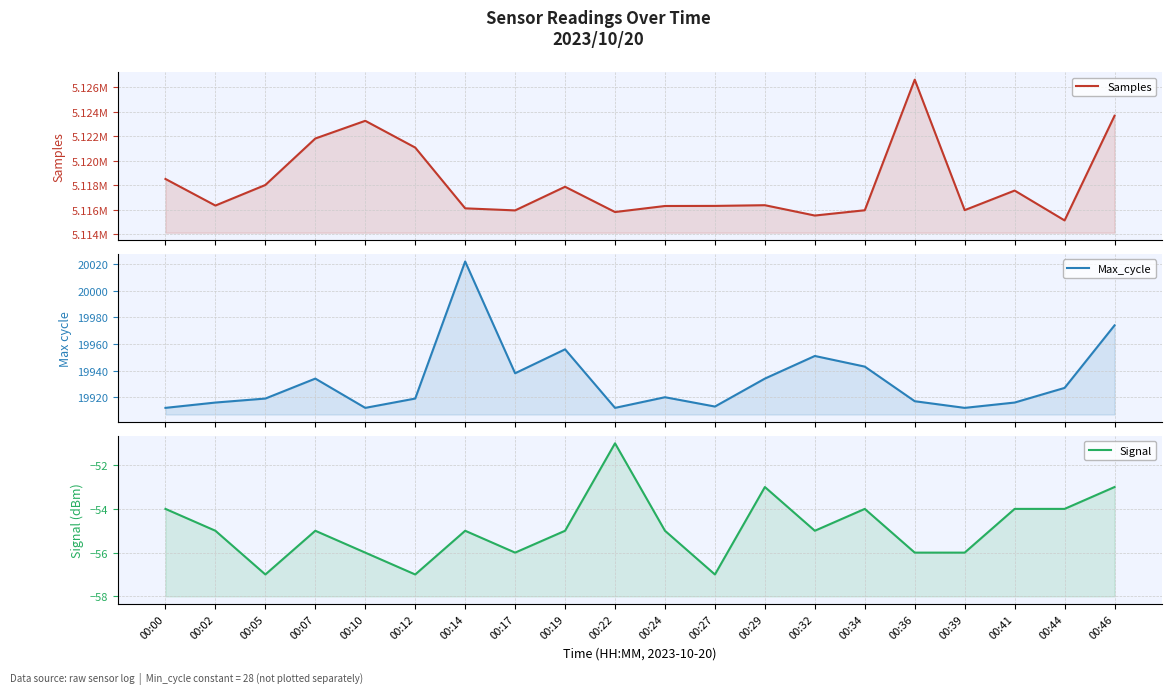

What is the difference between the Max_cycle values at 00:22 and 00:14?

110